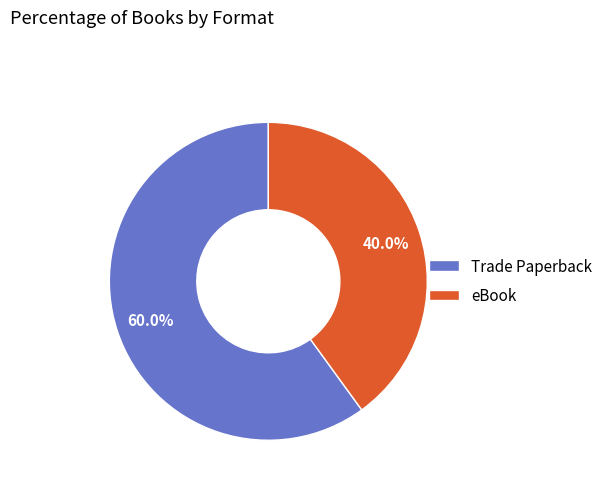

Approximately how many times larger is the value at Trade Paperback compared to eBook?

1.5